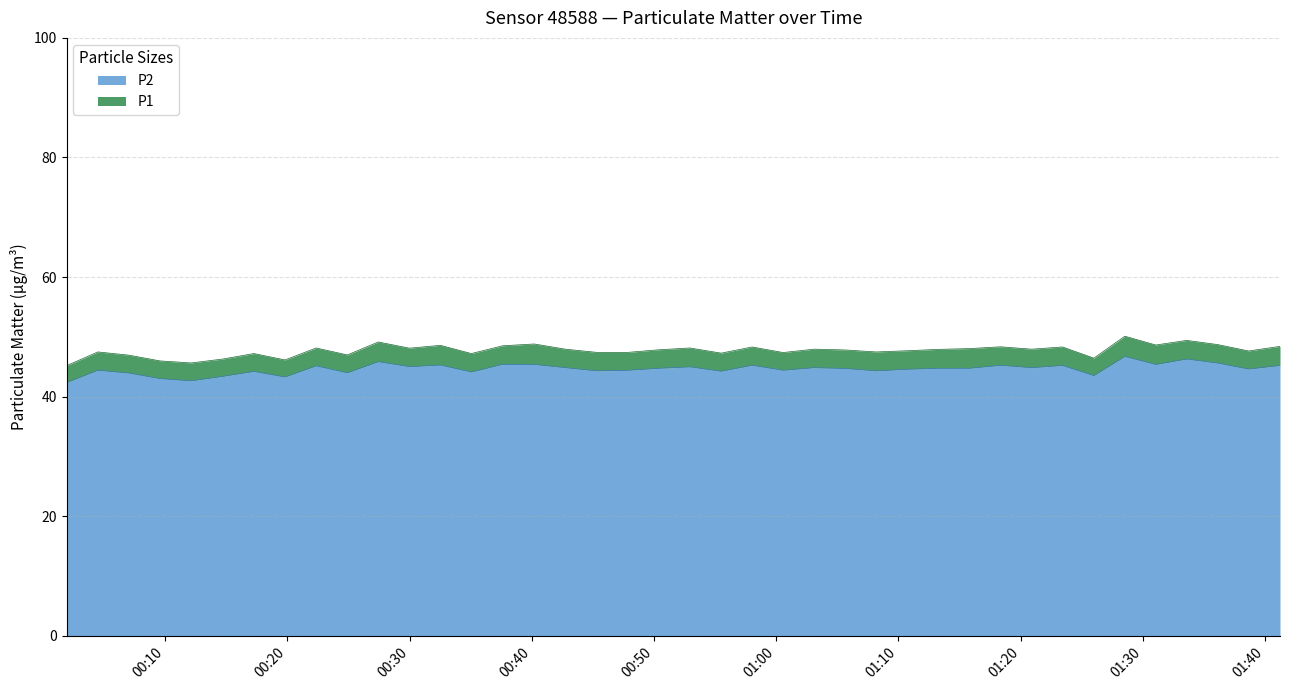

At which category does the chart reach its peak across all series?

2024-01-06T01:28:32